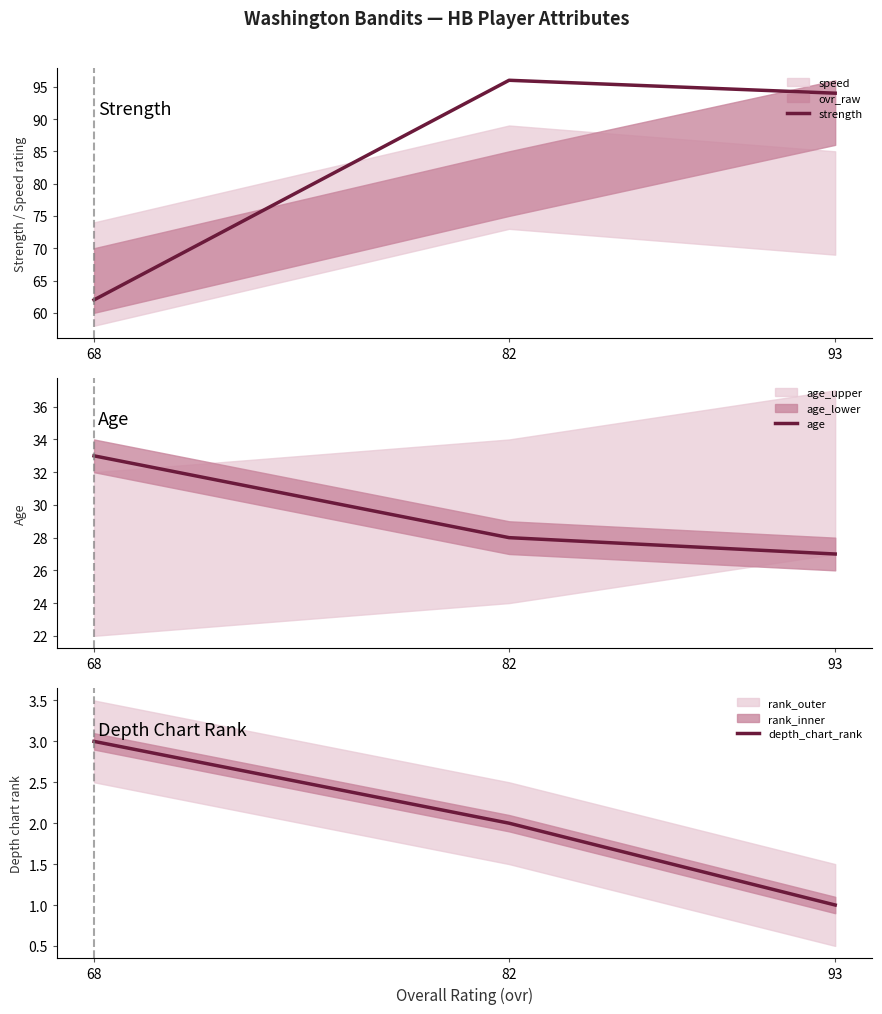

Rank the series at 82 from lowest to highest value.

depth_chart_rank, age, strength